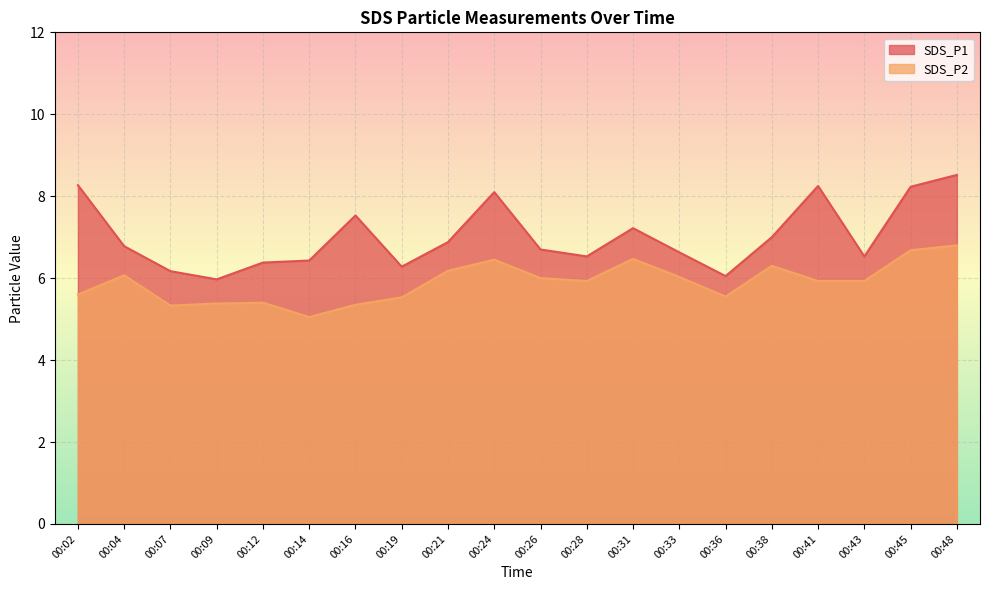

Reading left to right, transcribe all the data shown in this chart.

SDS_P1: 00:02=8.3	00:04=6.8	00:07=6.2	00:09=6.0	00:12=6.4	00:14=6.4	00:16=7.5	00:19=6.3	00:21=6.9	00:24=8.1	00:26=6.7	00:28=6.5	00:31=7.2	00:33=6.6	00:36=6.0	00:38=7.0	00:41=8.2	00:43=6.5	00:45=8.2	00:48=8.5
SDS_P2: 00:02=5.6	00:04=6.1	00:07=5.3	00:09=5.4	00:12=5.4	00:14=5.0	00:16=5.3	00:19=5.5	00:21=6.2	00:24=6.5	00:26=6.0	00:28=5.9	00:31=6.5	00:33=6.0	00:36=5.5	00:38=6.3	00:41=5.9	00:43=5.9	00:45=6.7	00:48=6.8